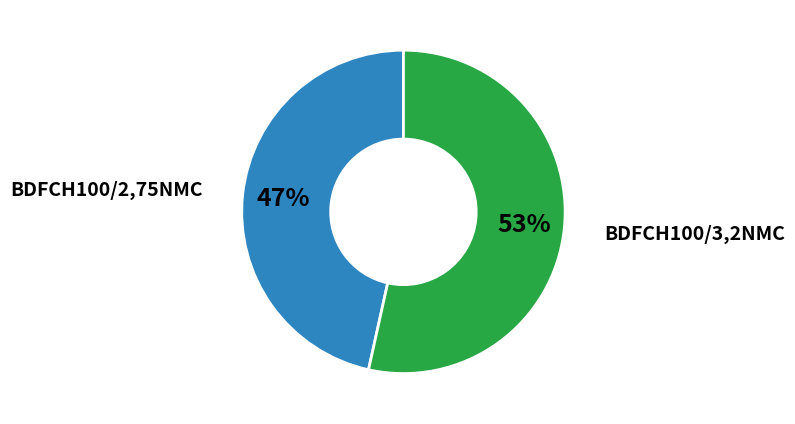

To the nearest percent, what is the average slice percentage?

50%